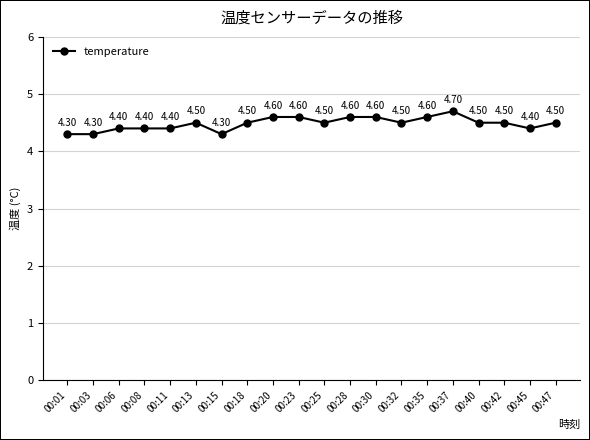

The chart shows a value of 4.5 at 00:25. True or false?

True